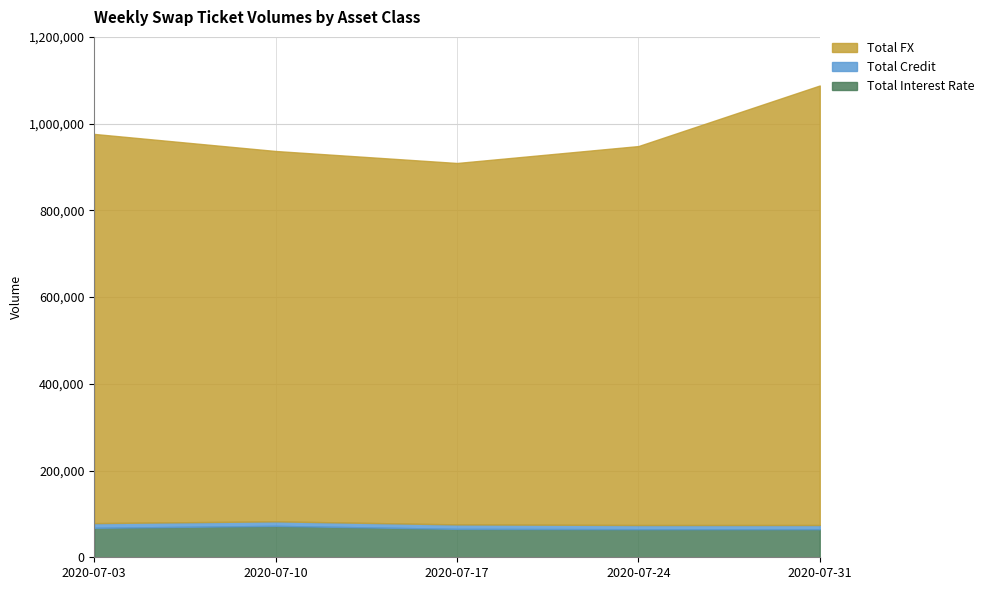

Which series has the widest spread of values?

Total FX